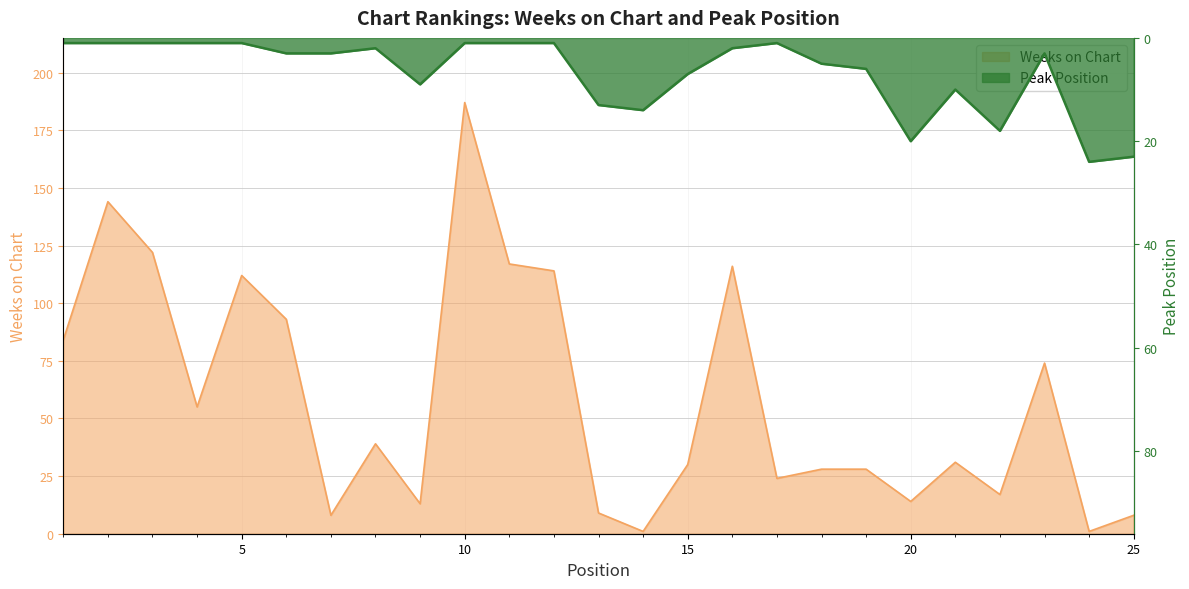

What is the total value across all series at 19?

34